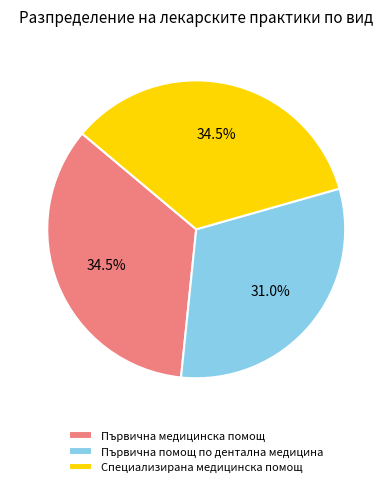

To the nearest percent, what is the combined percentage of Първична помощ по дентална медицина and Първична медицинска помощ?

66%